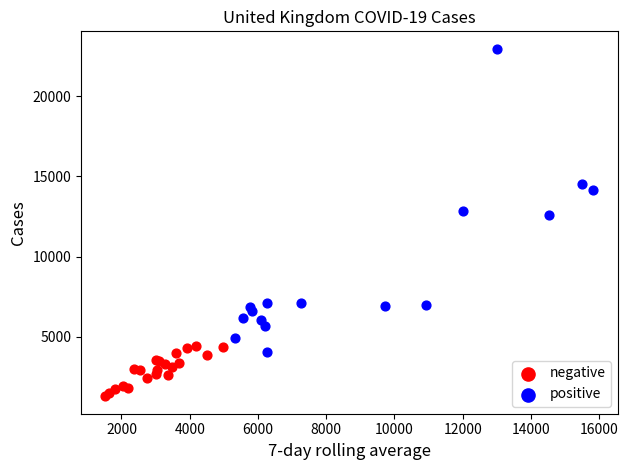

Which series contains the lowest Y value?

negative